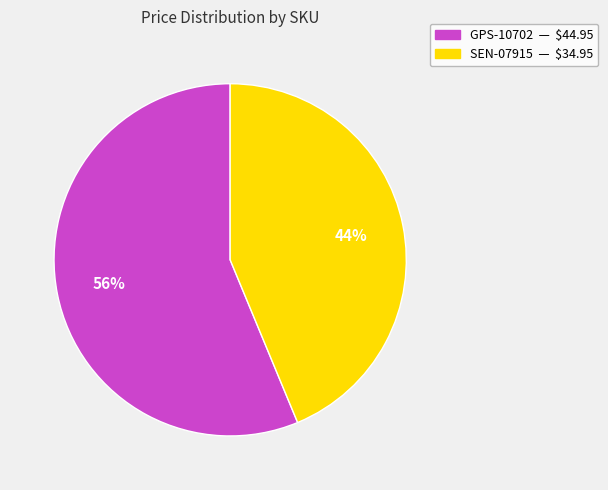

Is the sum of GPS-10702 and SEN-07915 greater than half?

Yes